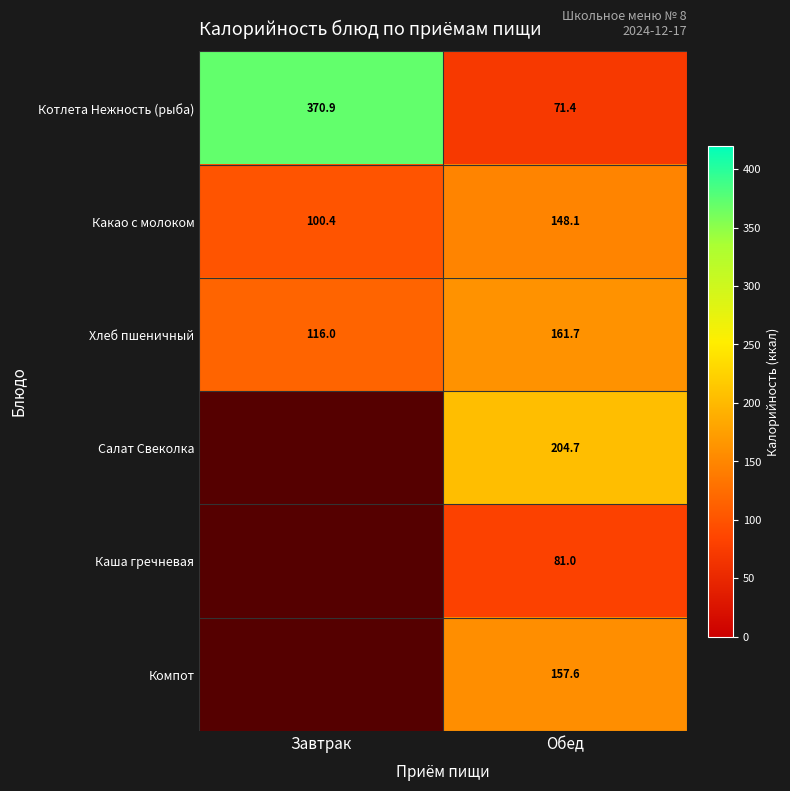

At which category does the chart reach its minimum across all series?

Завтрак